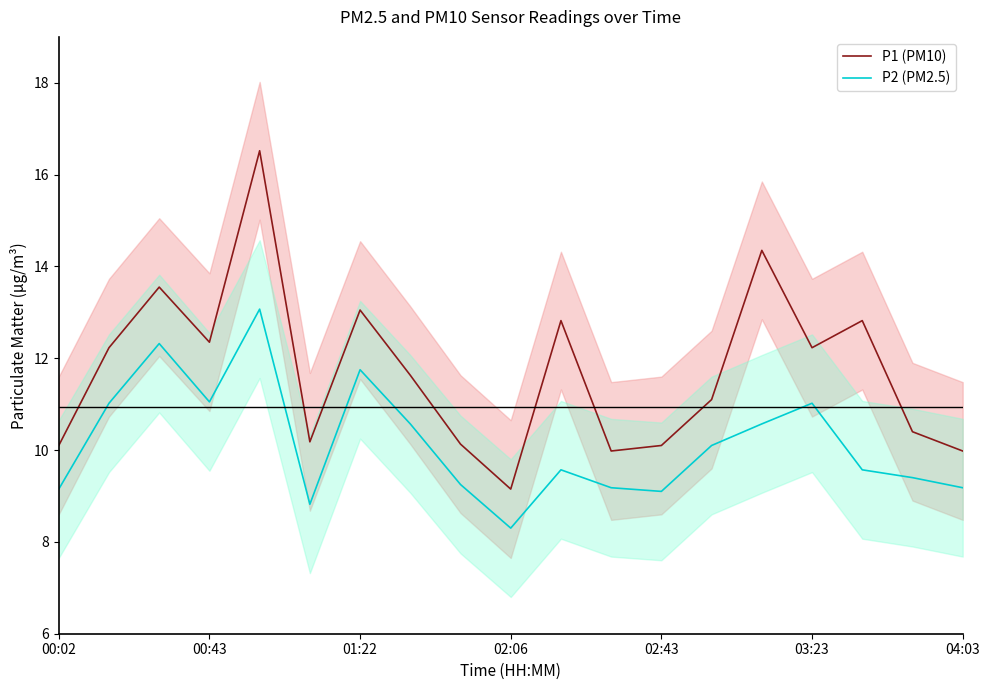

Where is the first local minimum for P2 (PM2.5)?

00:43